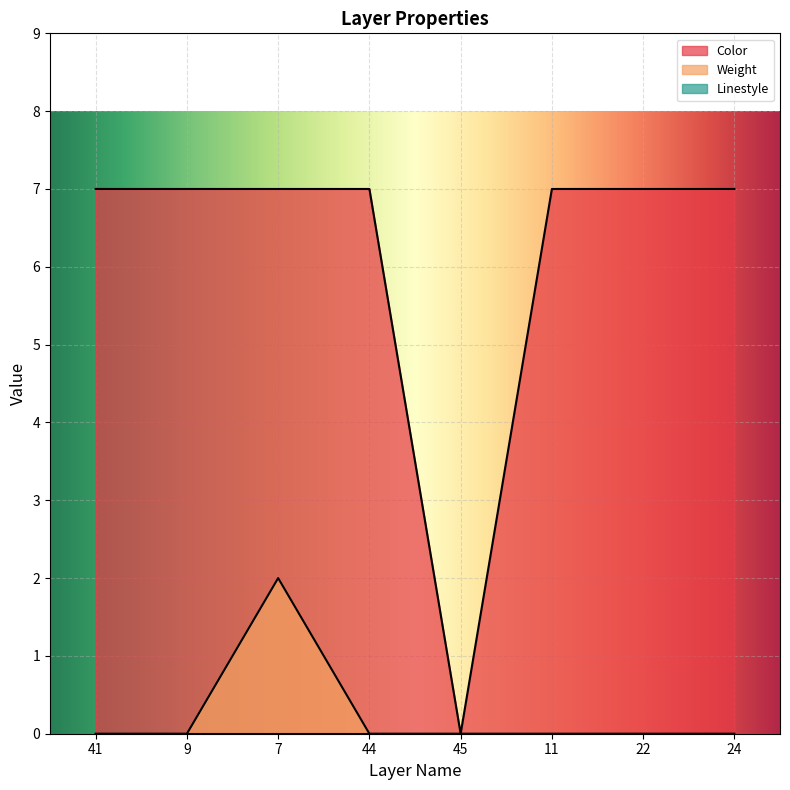

Rank the categories by Weight value from highest to lowest.

7, 41, 9, 44, 45, 11, 22, 24